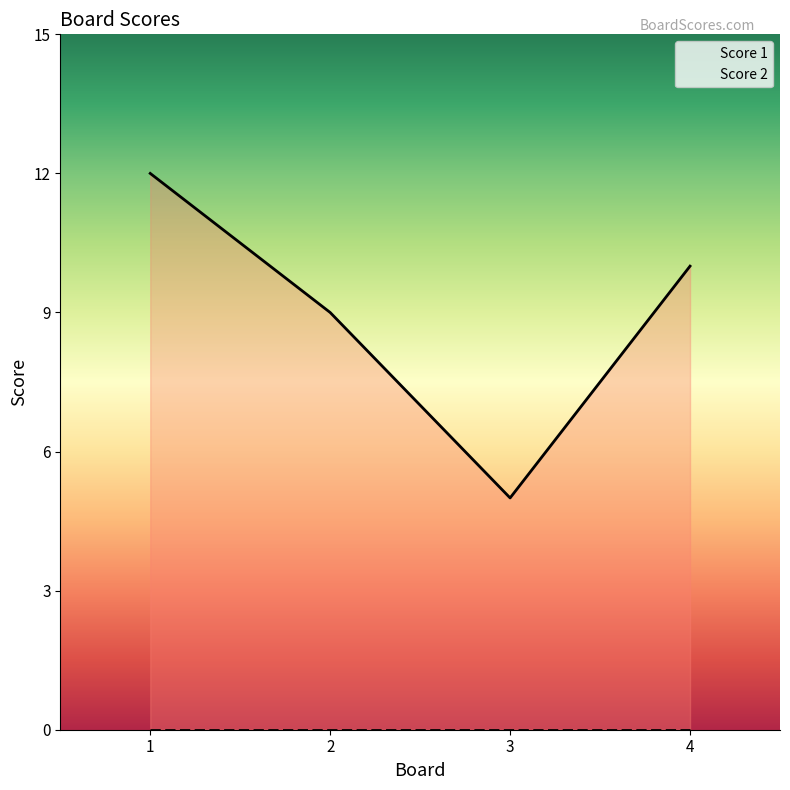

Between 1 and 2, which is larger?

1